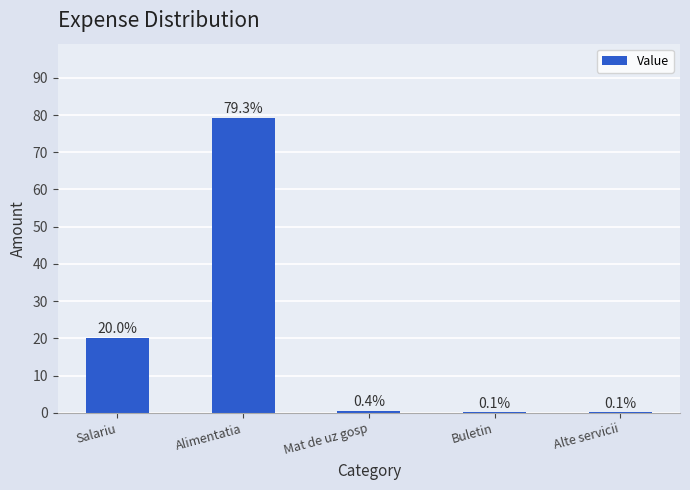

What is the maximum value shown in the chart?

79.3